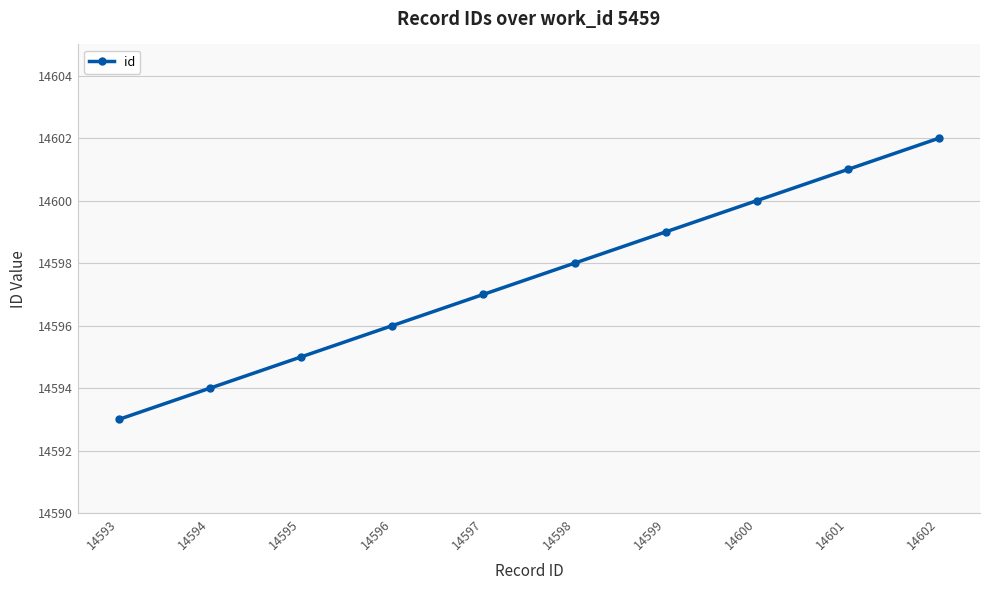

List the labels in order of value, smallest first.

14593, 14594, 14595, 14596, 14597, 14598, 14599, 14600, 14601, 14602